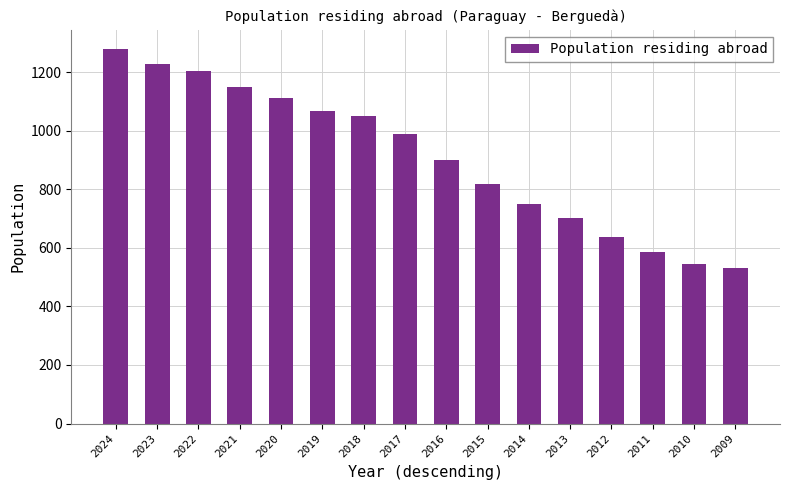

The chart shows a value of 1049 at 2018. True or false?

True